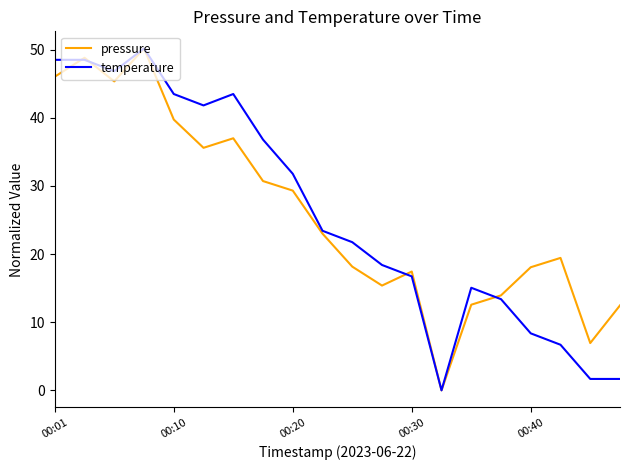

How many lines are shown in the chart?

2